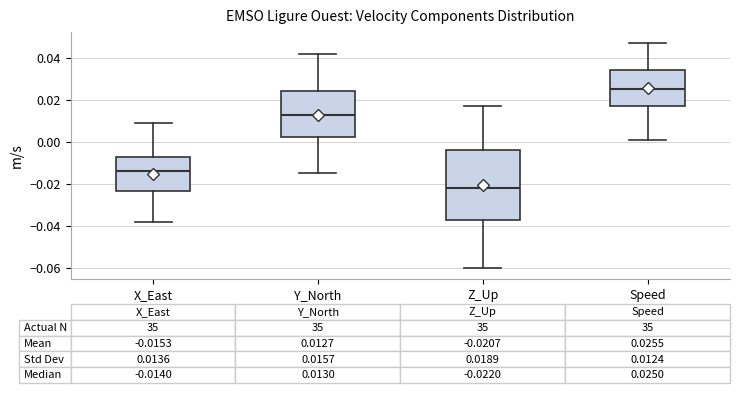

Which box is the tallest, from its lower edge to its upper edge?

Z_Up